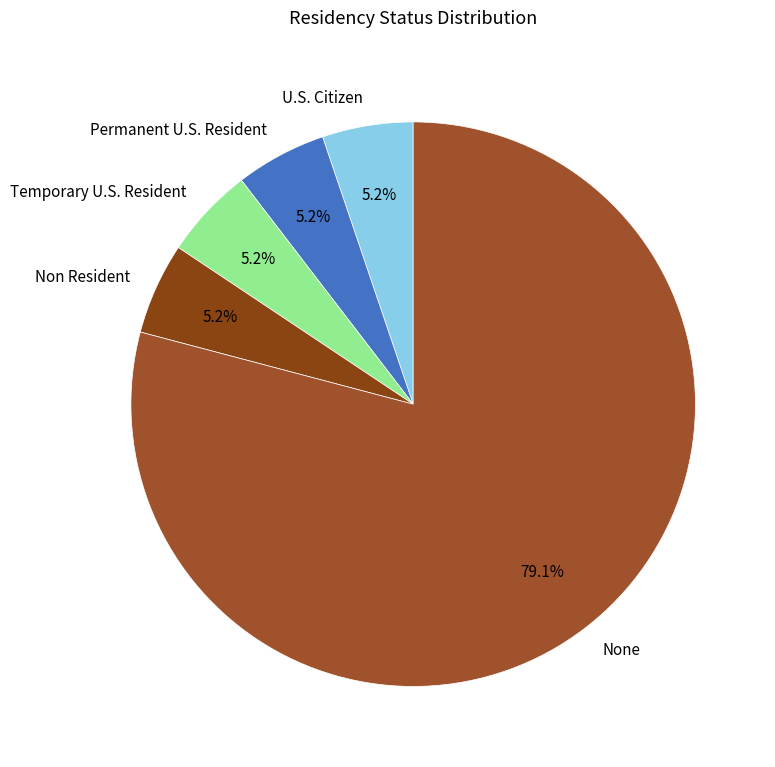

What is the ratio of the value at Non Resident to the value at U.S. Citizen?

1.0